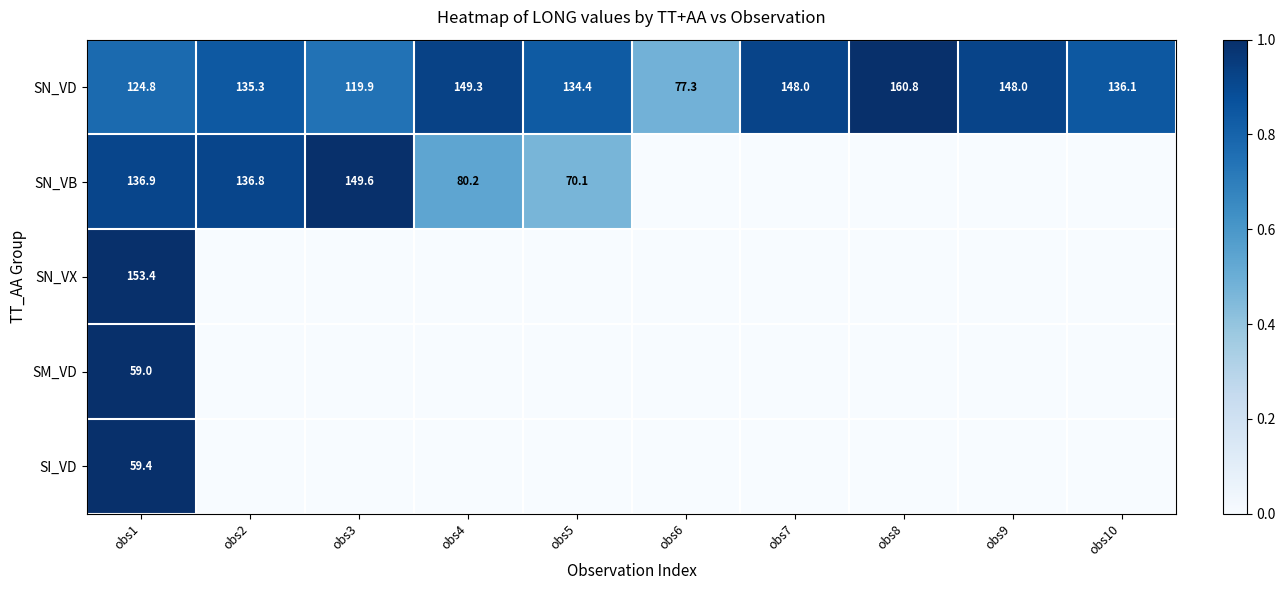

Which series has the largest range (max minus min)?

SN_VB